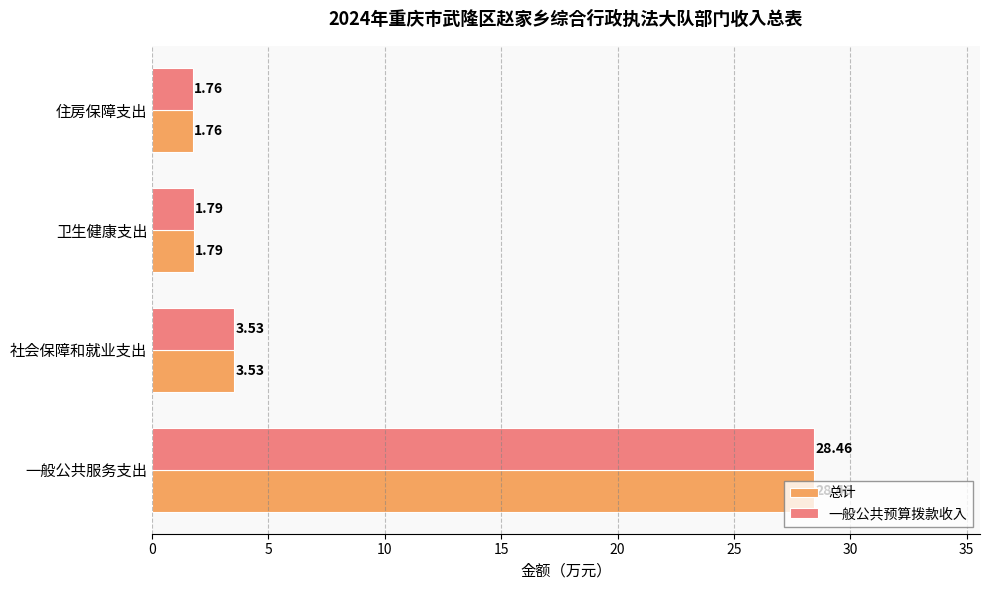

List the labels in order of 一般公共预算拨款收入 value, smallest first.

住房保障支出, 卫生健康支出, 社会保障和就业支出, 一般公共服务支出